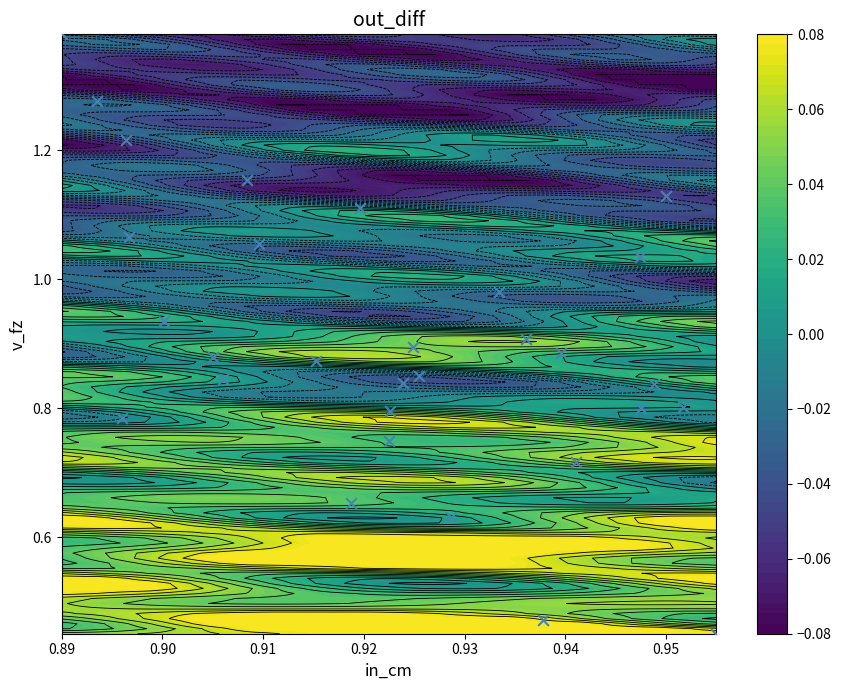

What is the difference between the maximum and second lowest values?

0.9